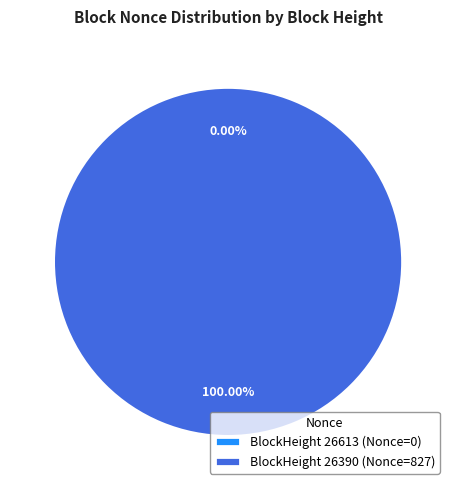

To the nearest percent, what percentage of the pie is 26390?

100%